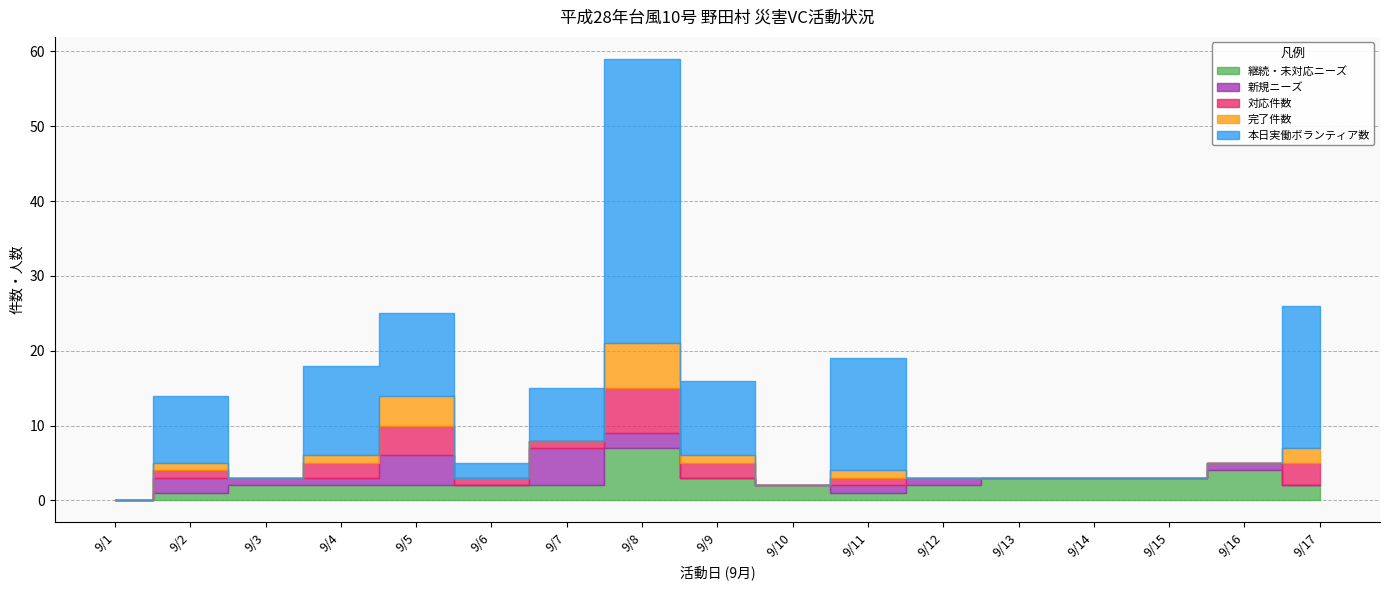

Reading left to right, what are all the values shown in this chart?

継続・未対応ニーズ: 9/1=0	9/2=1	9/3=2	9/4=2	9/5=2	9/6=2	9/7=2	9/8=7	9/9=3	9/10=2	9/11=1	9/12=2	9/13=3	9/14=3	9/15=3	9/16=4	9/17=2
新規ニーズ: 9/1=0	9/2=2	9/3=1	9/4=1	9/5=4	9/6=0	9/7=5	9/8=2	9/9=0	9/10=0	9/11=1	9/12=1	9/13=0	9/14=0	9/15=0	9/16=1	9/17=0
対応件数: 9/1=0	9/2=1	9/3=0	9/4=2	9/5=4	9/6=1	9/7=1	9/8=6	9/9=2	9/10=0	9/11=1	9/12=0	9/13=0	9/14=0	9/15=0	9/16=0	9/17=3
完了件数: 9/1=0	9/2=1	9/3=0	9/4=1	9/5=4	9/6=0	9/7=0	9/8=6	9/9=1	9/10=0	9/11=1	9/12=0	9/13=0	9/14=0	9/15=0	9/16=0	9/17=2
本日実働ボランティア数: 9/1=0	9/2=9	9/3=0	9/4=12	9/5=11	9/6=2	9/7=7	9/8=38	9/9=10	9/10=0	9/11=15	9/12=0	9/13=0	9/14=0	9/15=0	9/16=0	9/17=19